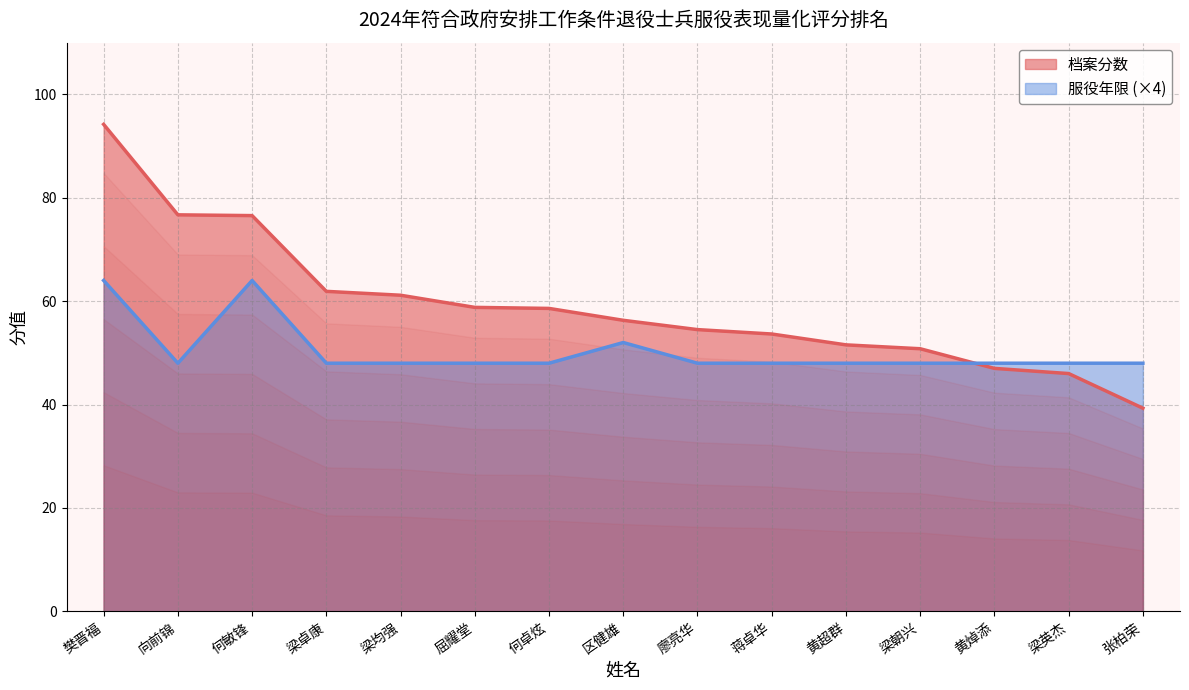

True or false: 服役年限 has a value of 80.8 at 黄超群.

False